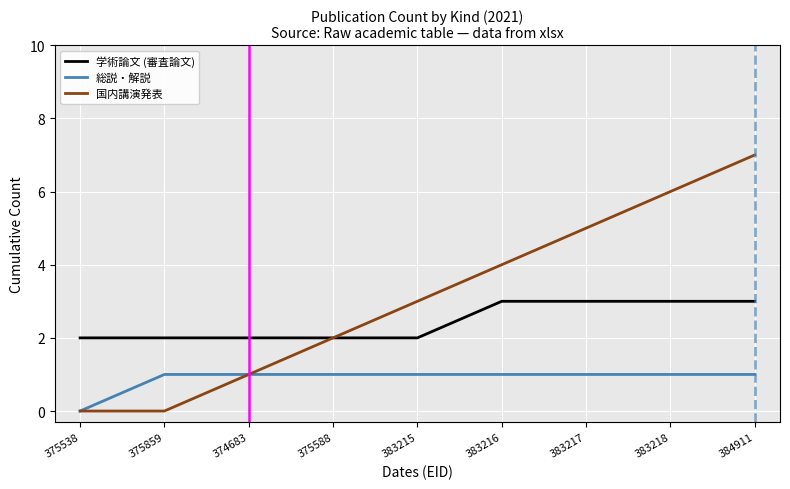

True or false: 総説・解説 and 学術論文 (審査論文) cross at least once.

False